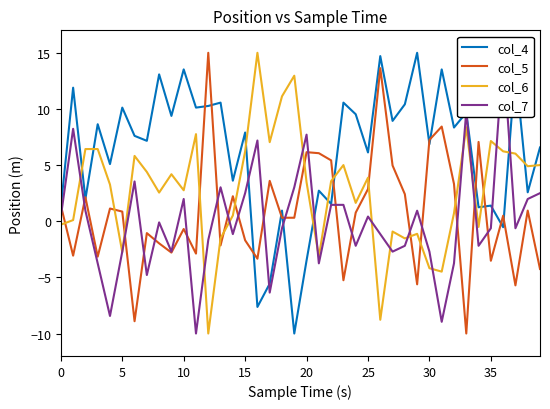

At how many categories does at least one series exceed 4?

38